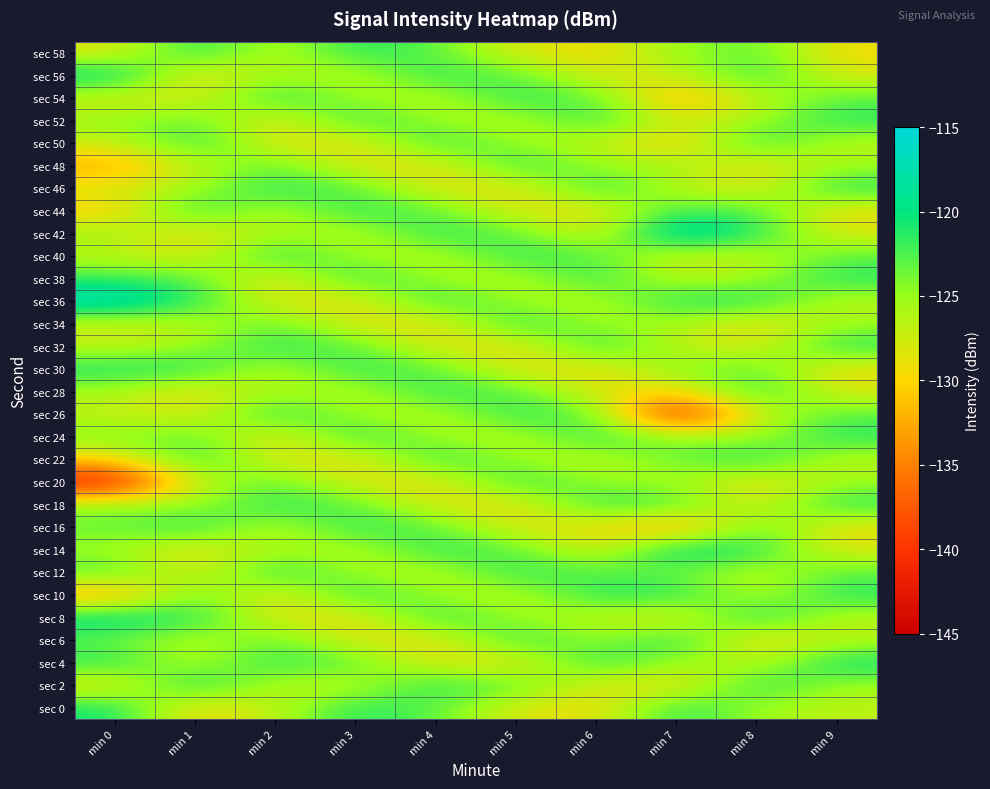

At which category is the sum across all series the highest?

min 4